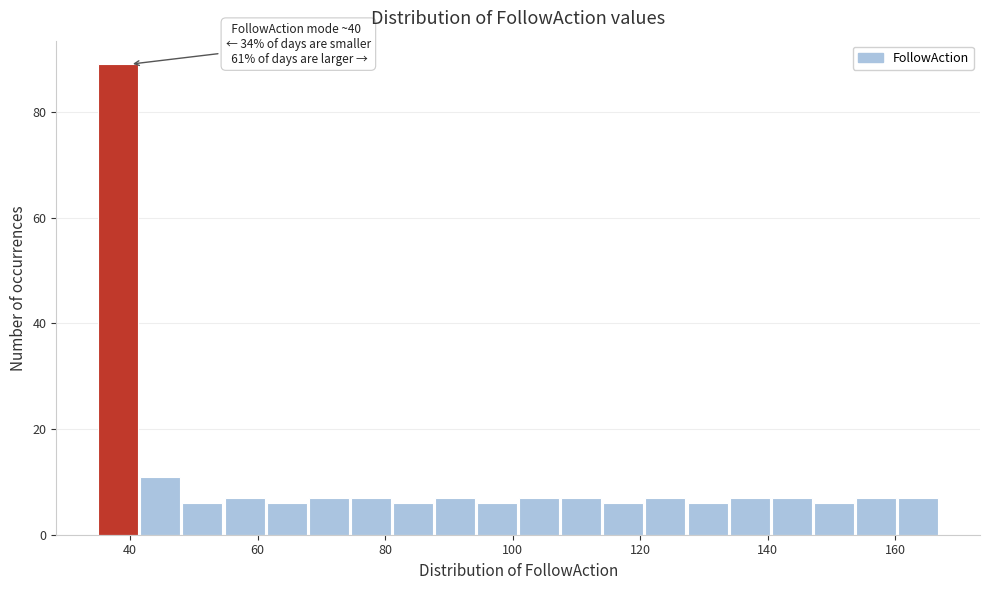

Around what value on the x-axis is the tallest bar? Give the approximate position of its centre, as read against the axis.

38